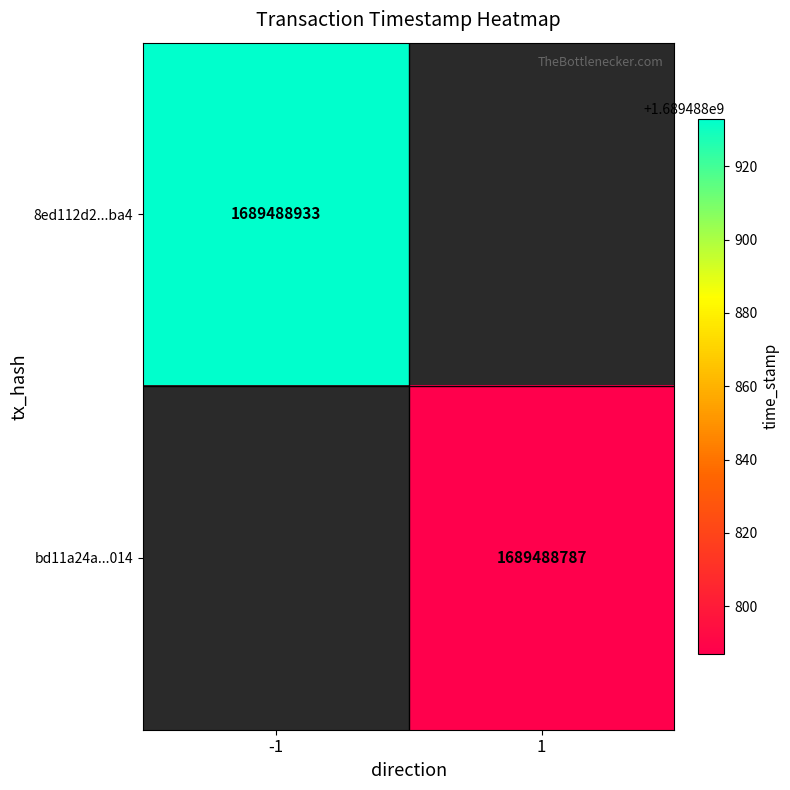

How many positive values does the 8ed112d2e061547f7208f16c89d714203e67ba4 series have?

1